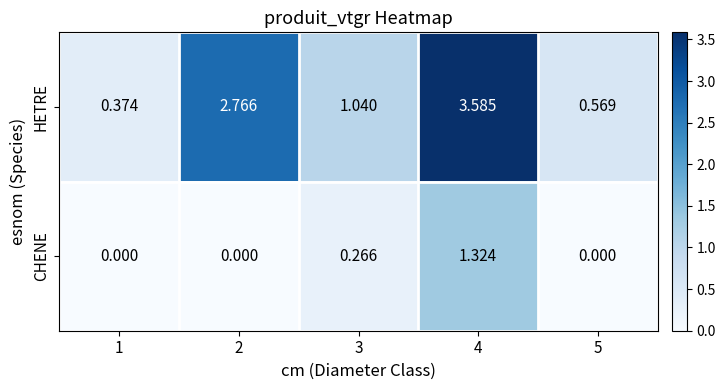

At 2, list the series in order from largest to smallest.

HETRE, CHENE